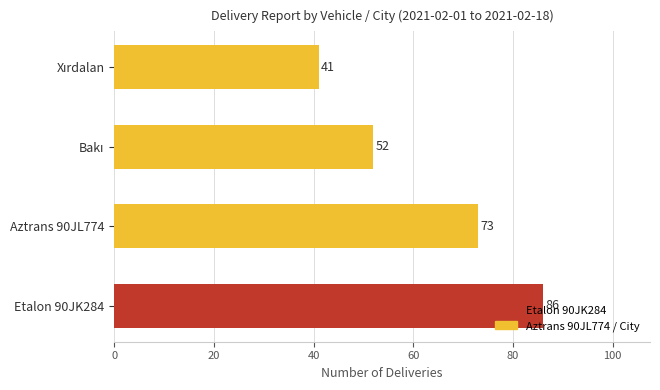

At which label is the value closest to 63?

Aztrans 90JL774